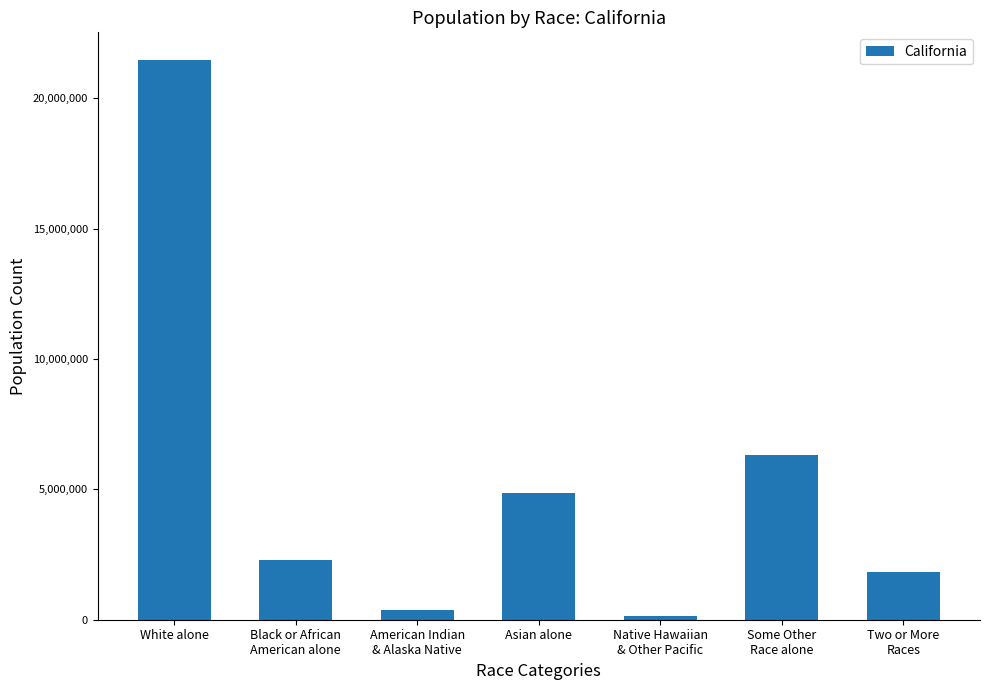

What is the average value?

5321994